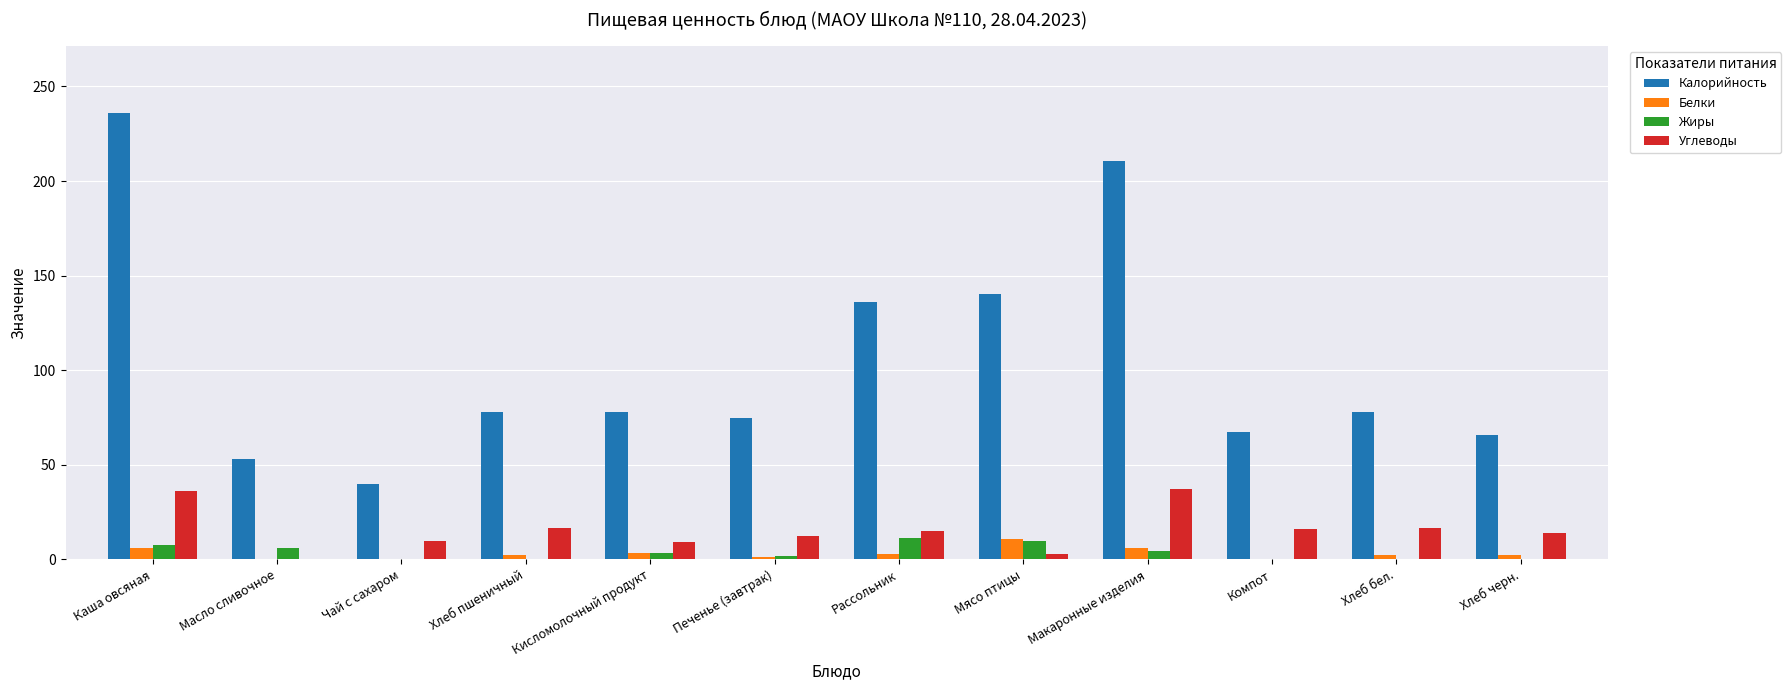

Does the chart contain stacked bars?

No